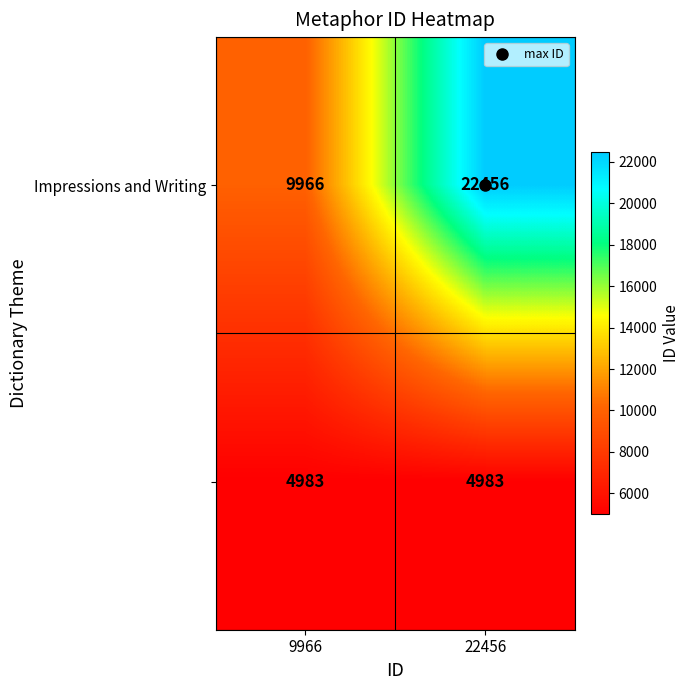

What is the total value across all series at 9966?

14949